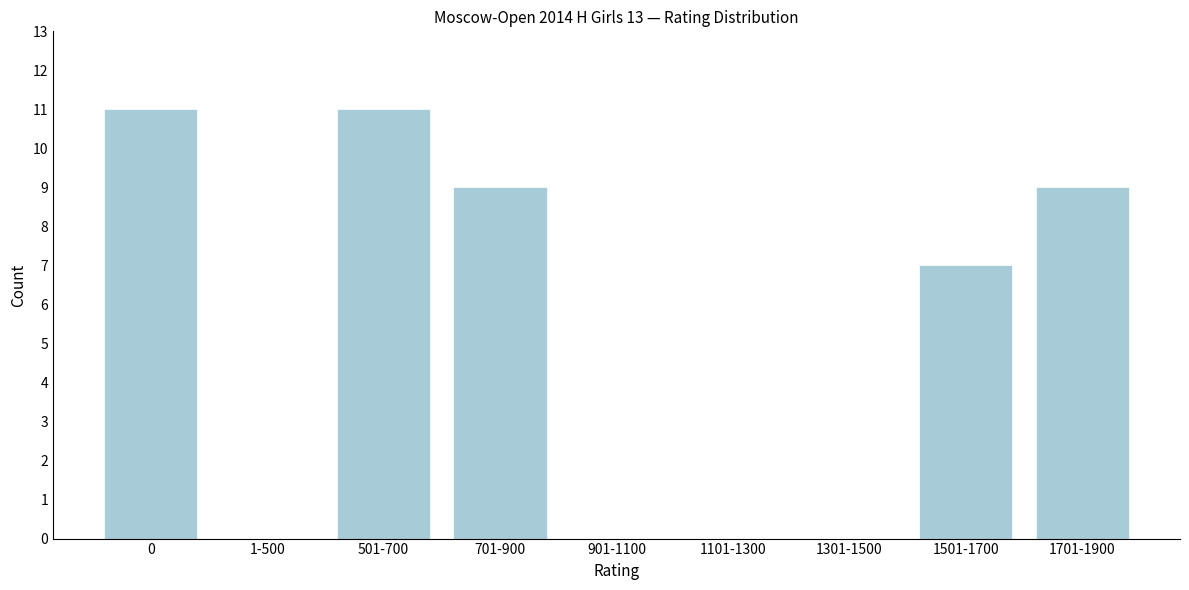

Reading left to right, what are all the values shown in this chart?

0=11	1-500=0	501-700=11	701-900=9	901-1100=0	1101-1300=0	1301-1500=0	1501-1700=7	1701-1900=9